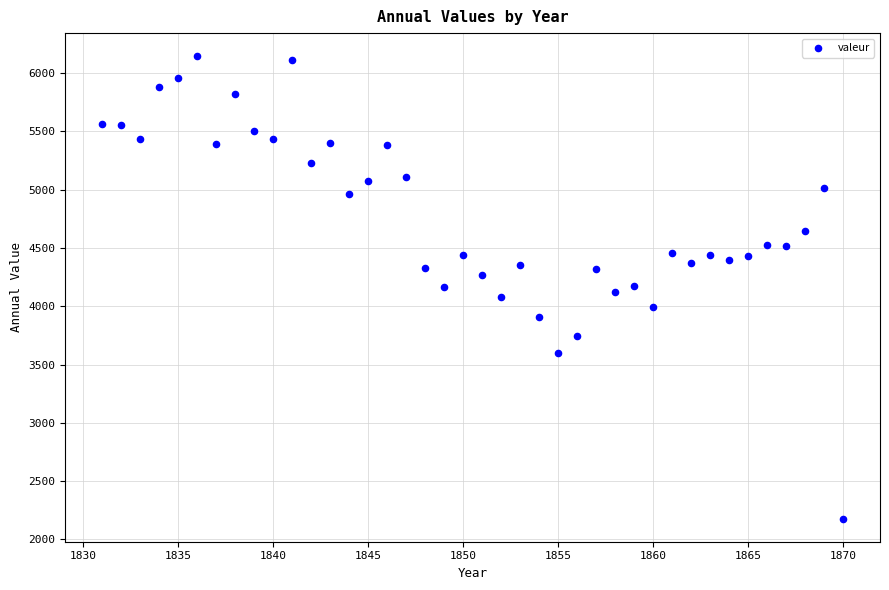

What is the range of Y values (max minus min)?

3966